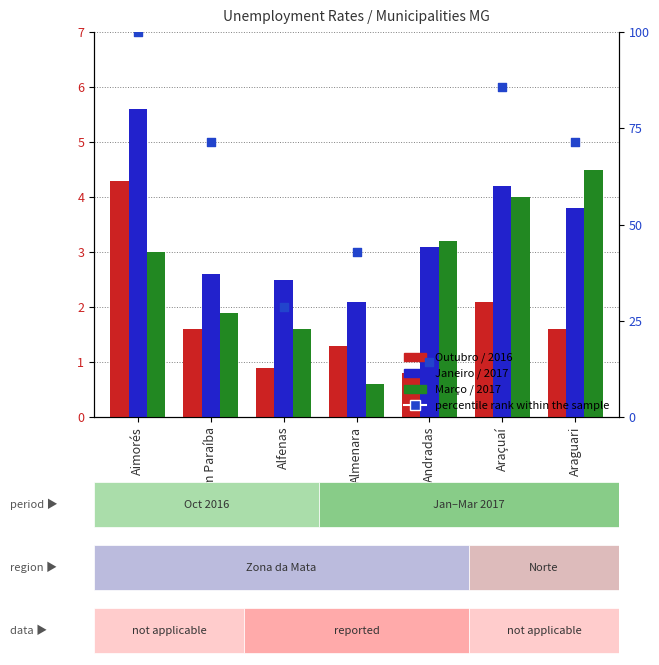

Which series reaches the minimum Y coordinate?

Março / 2017